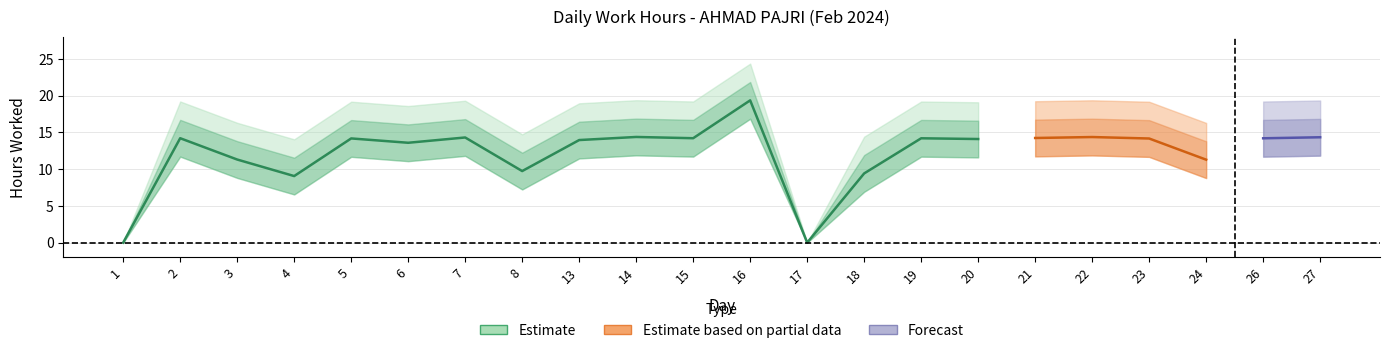

Read the value at 19.

14.2